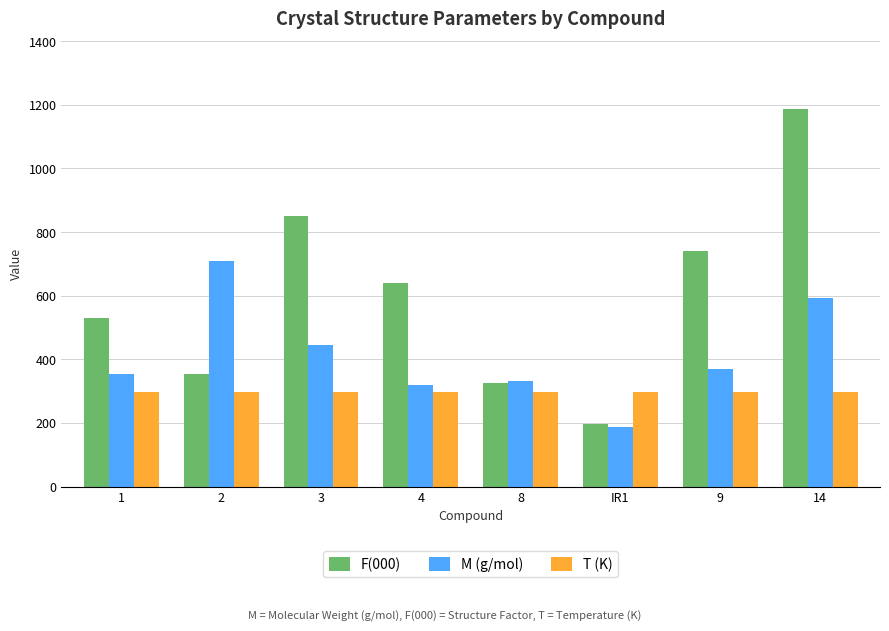

Which series has the largest range (max minus min)?

F(000)